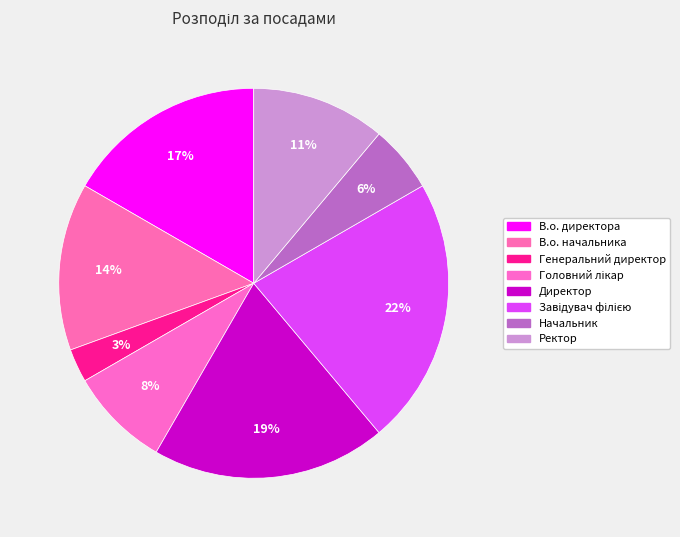

Count the number of slices in the pie.

8